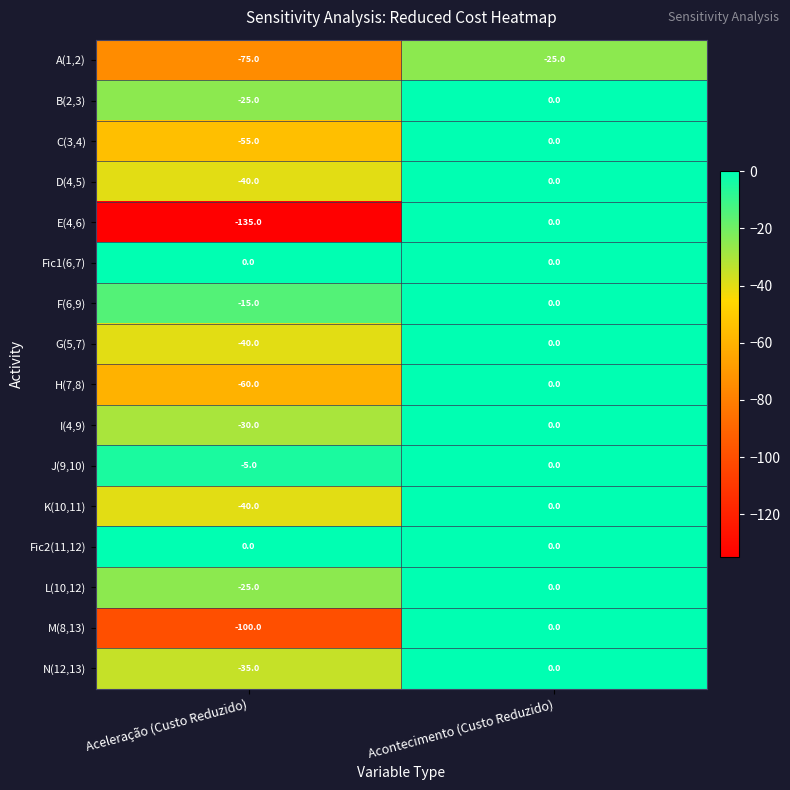

Is it true that E(4,6) equals 88 at Acontecimento (Custo Reduzido)?

False